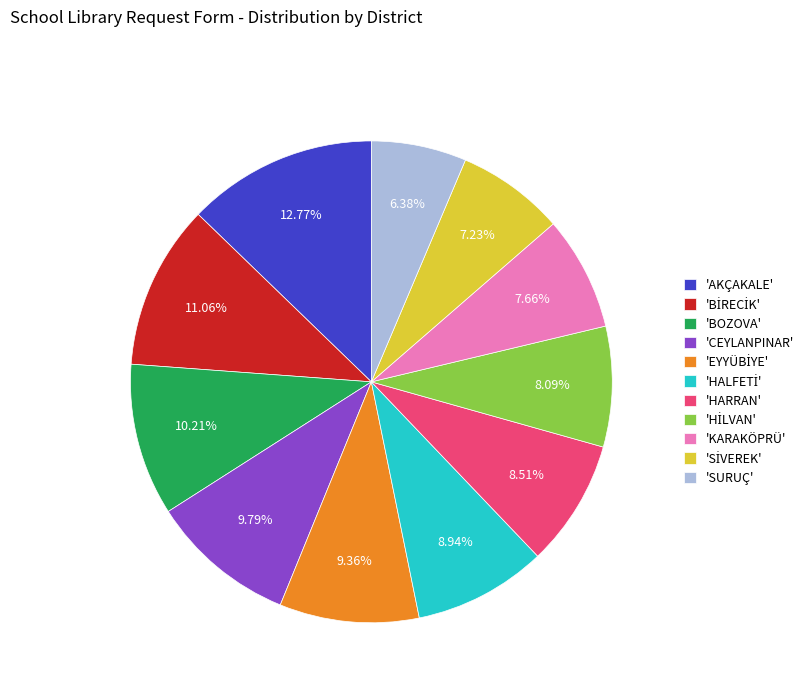

What is the smallest slice in the pie chart?

'SURUÇ'